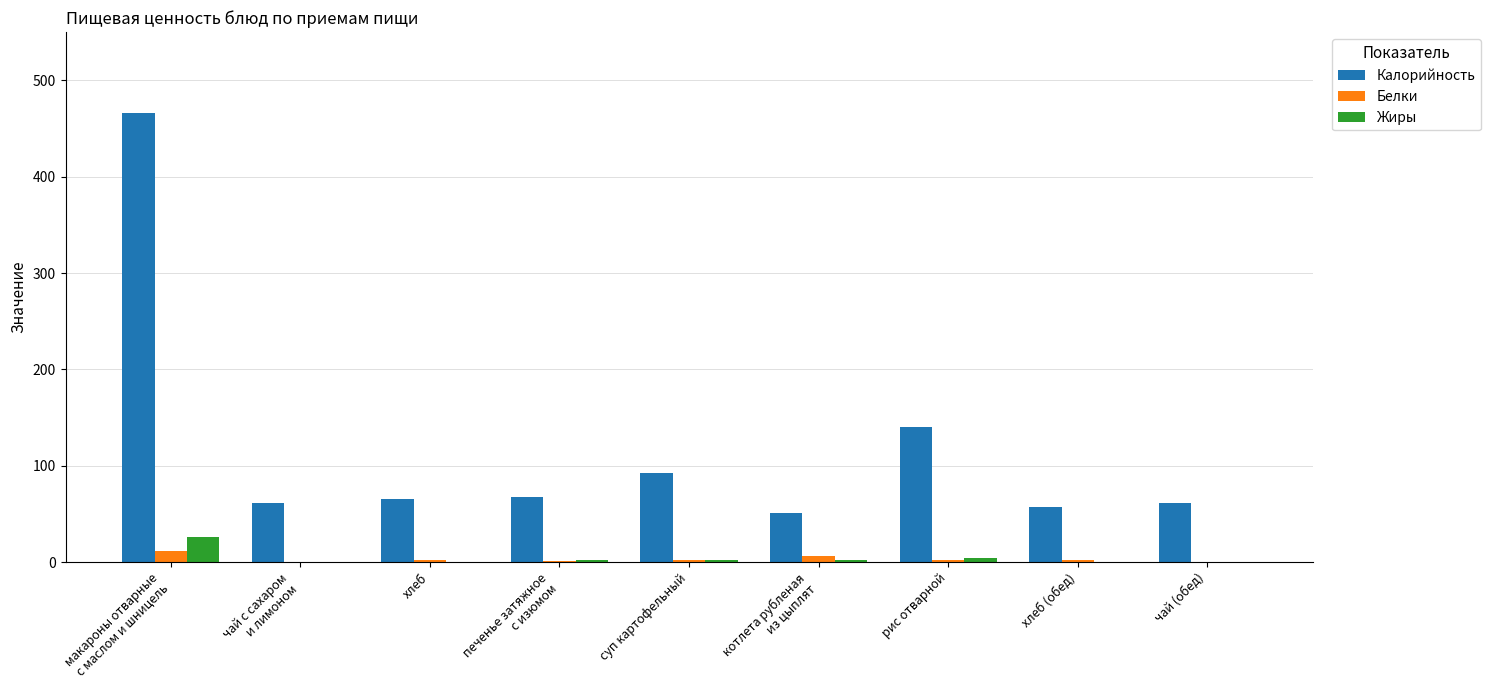

What is the maximum value for Жиры?

26